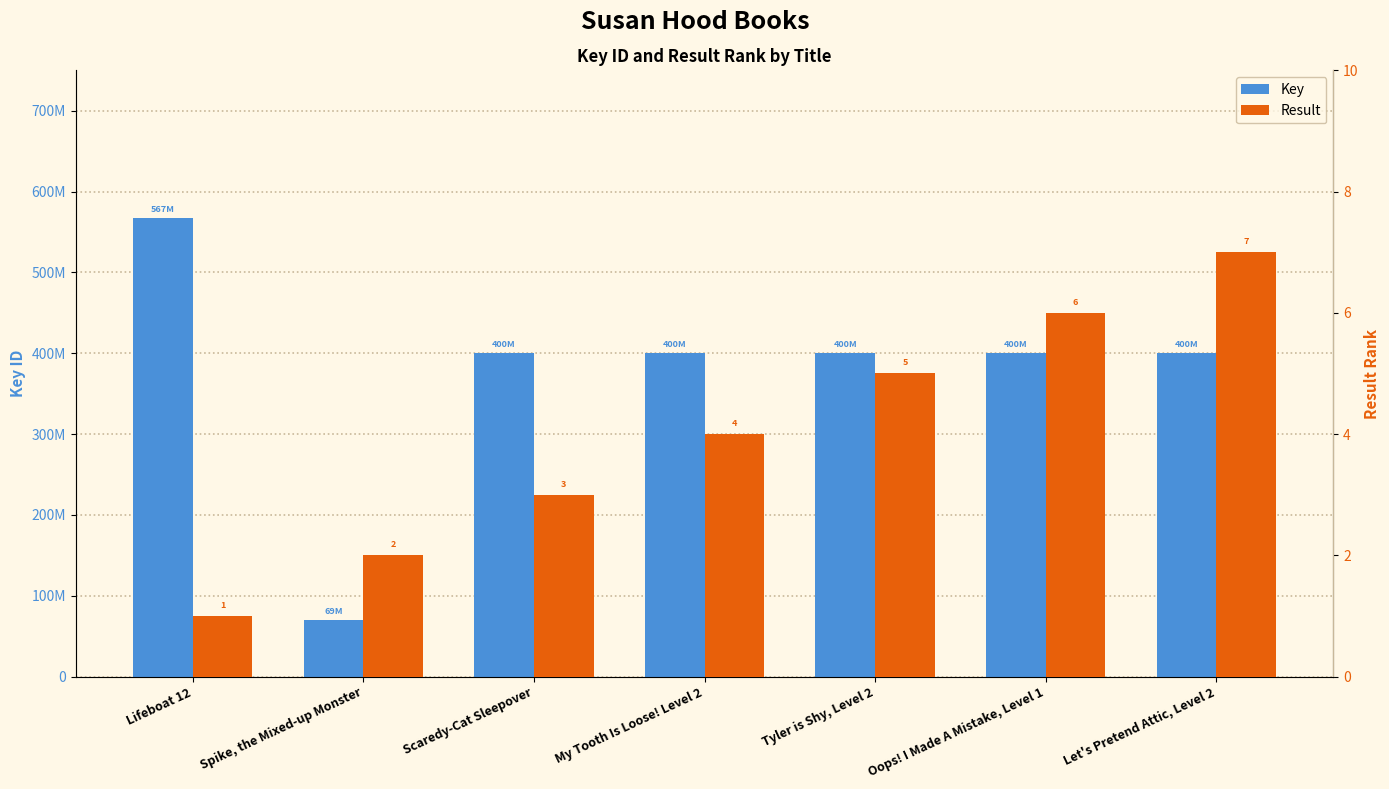

Read the Key value at Let's Pretend Attic, Level 2.

400718537